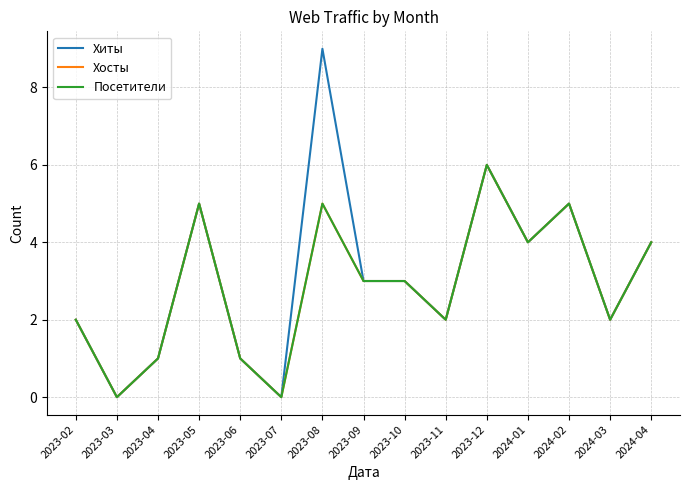

Is this an area chart (filled region under the line)?

No